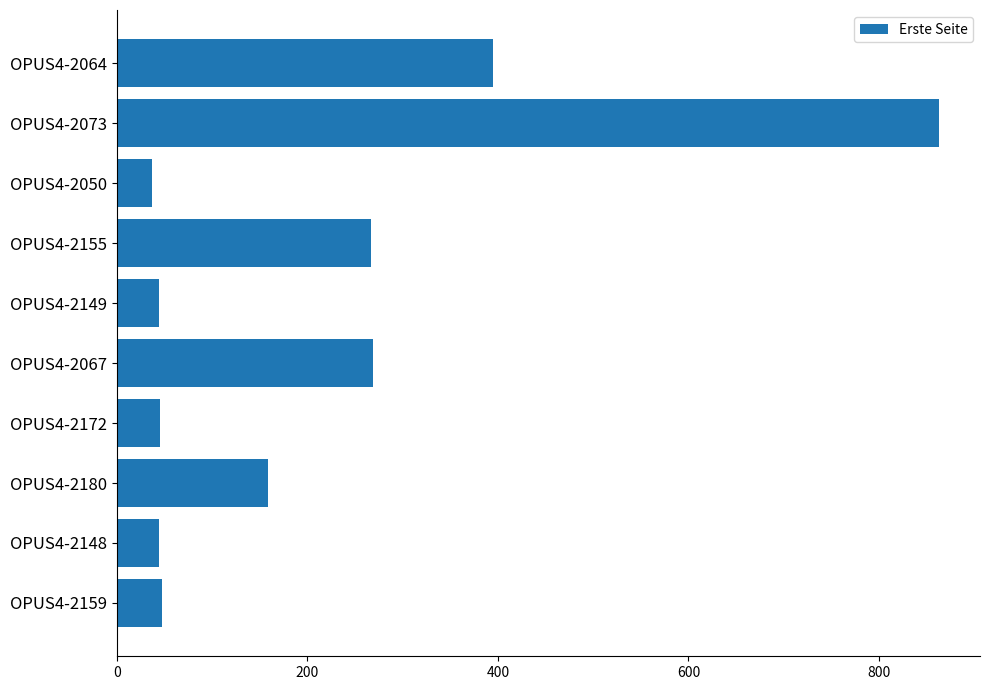

What is the greatest value displayed?

863